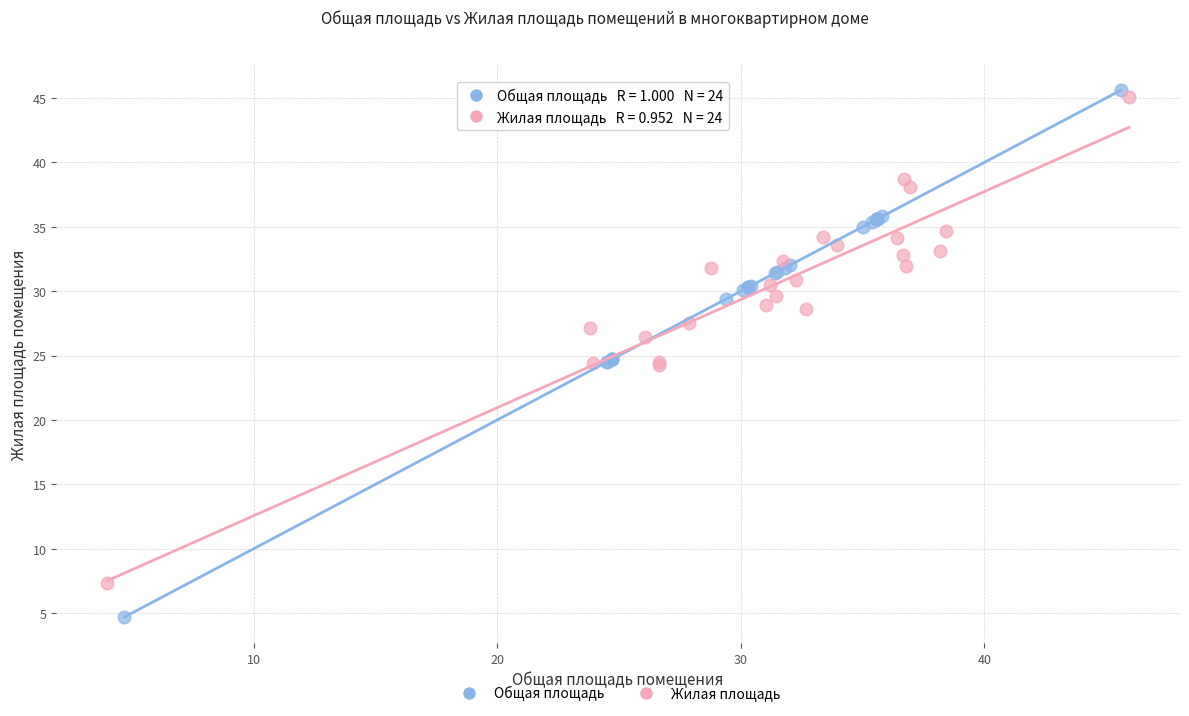

Which series has the largest Y range (max minus min)?

Общая площадь